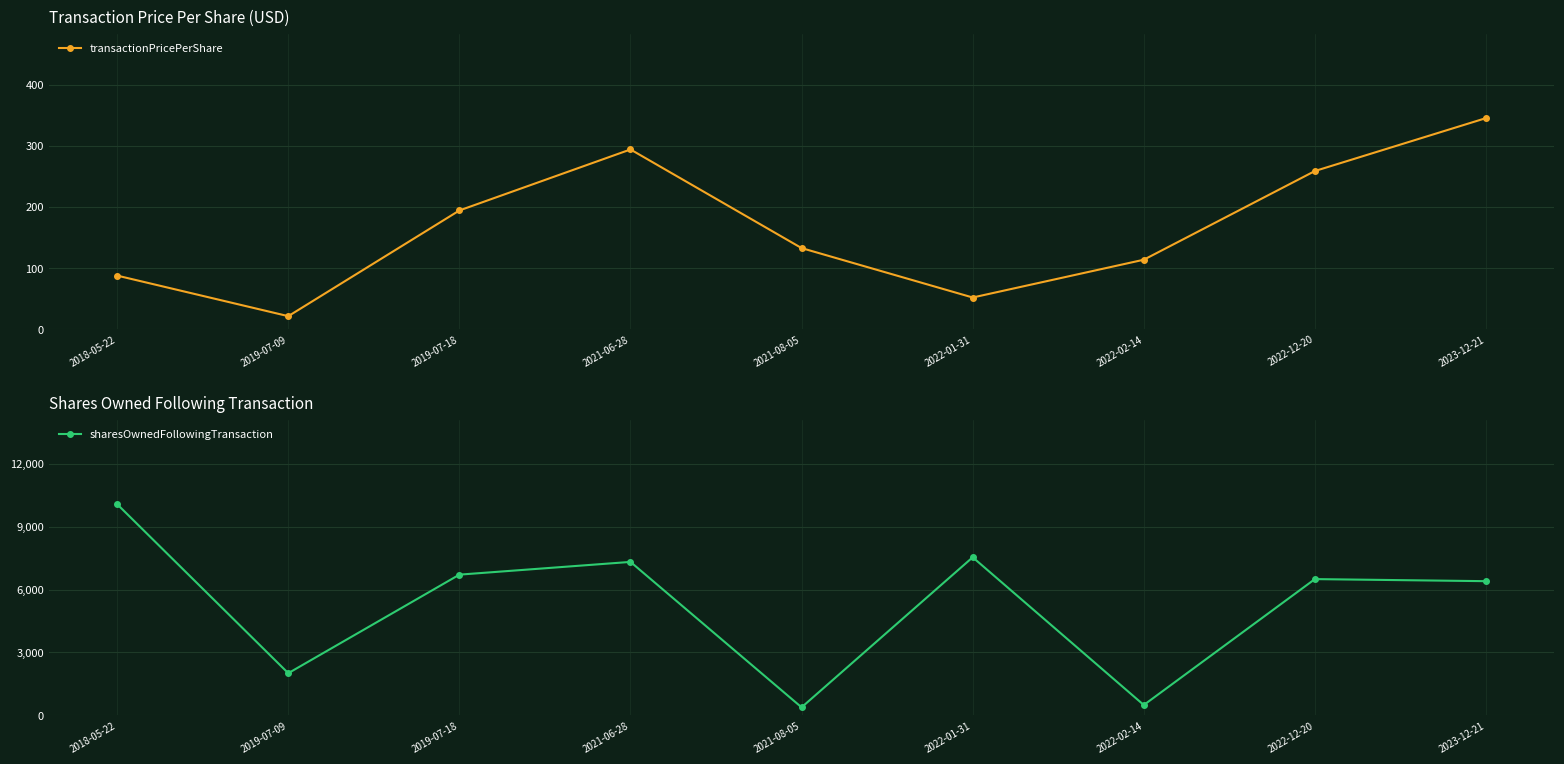

Reading left to right, list all the values displayed in this chart.

transactionPricePerShare: 87.7	21.3	194.2	294.1	132.7	51.8	113.6	258.8	345.4
sharesOwnedFollowingTransaction: 10079.0	2010.0	6716.0	7324.0	380.0	7545.0	491.0	6503.0	6404.0